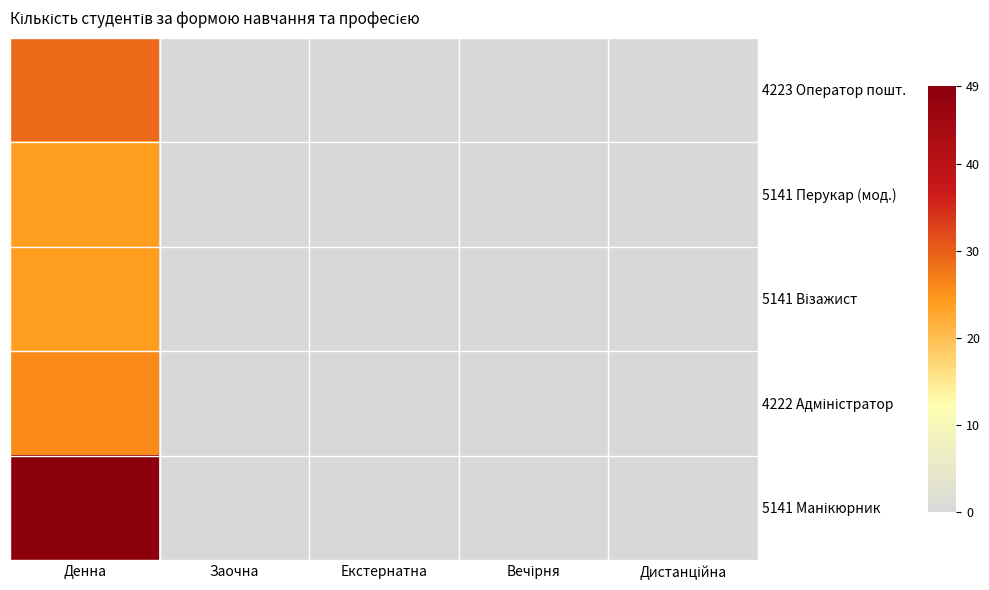

Count the number of data series in this chart.

5